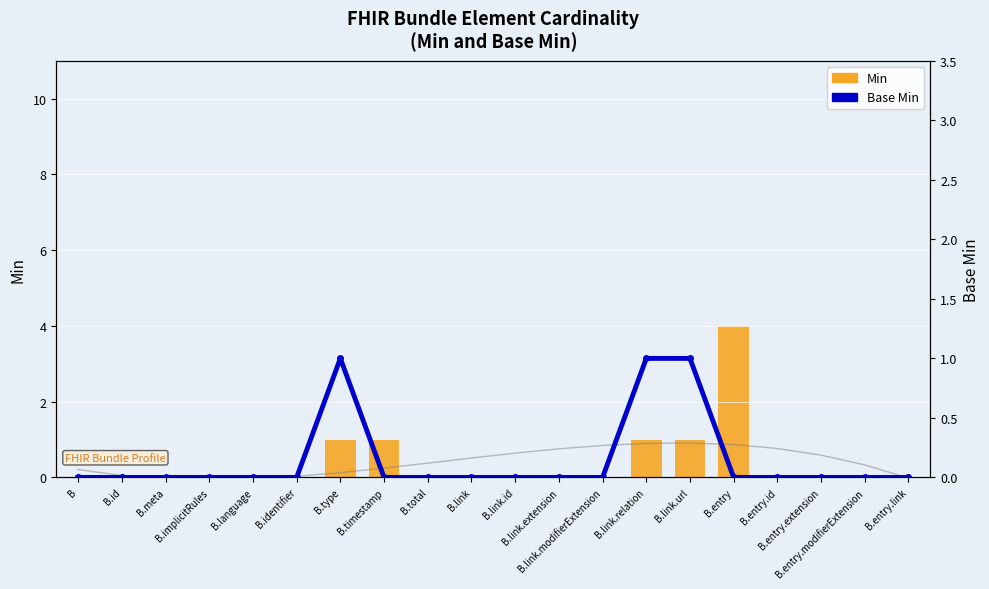

What is the label of the 18th bar from the left?

B.entry.extension